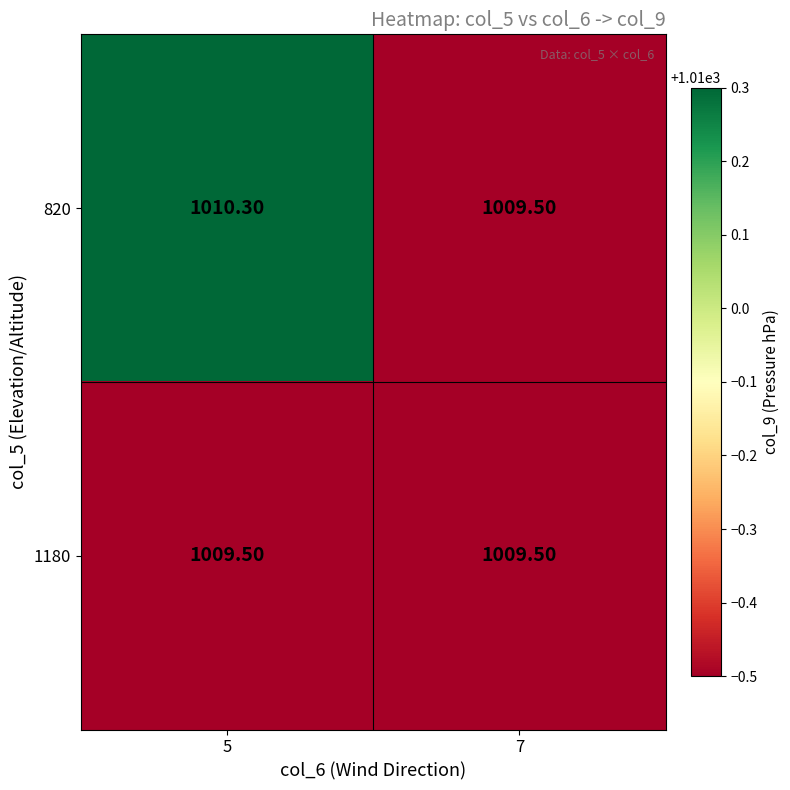

How many values in the 820 series are below 1010?

1